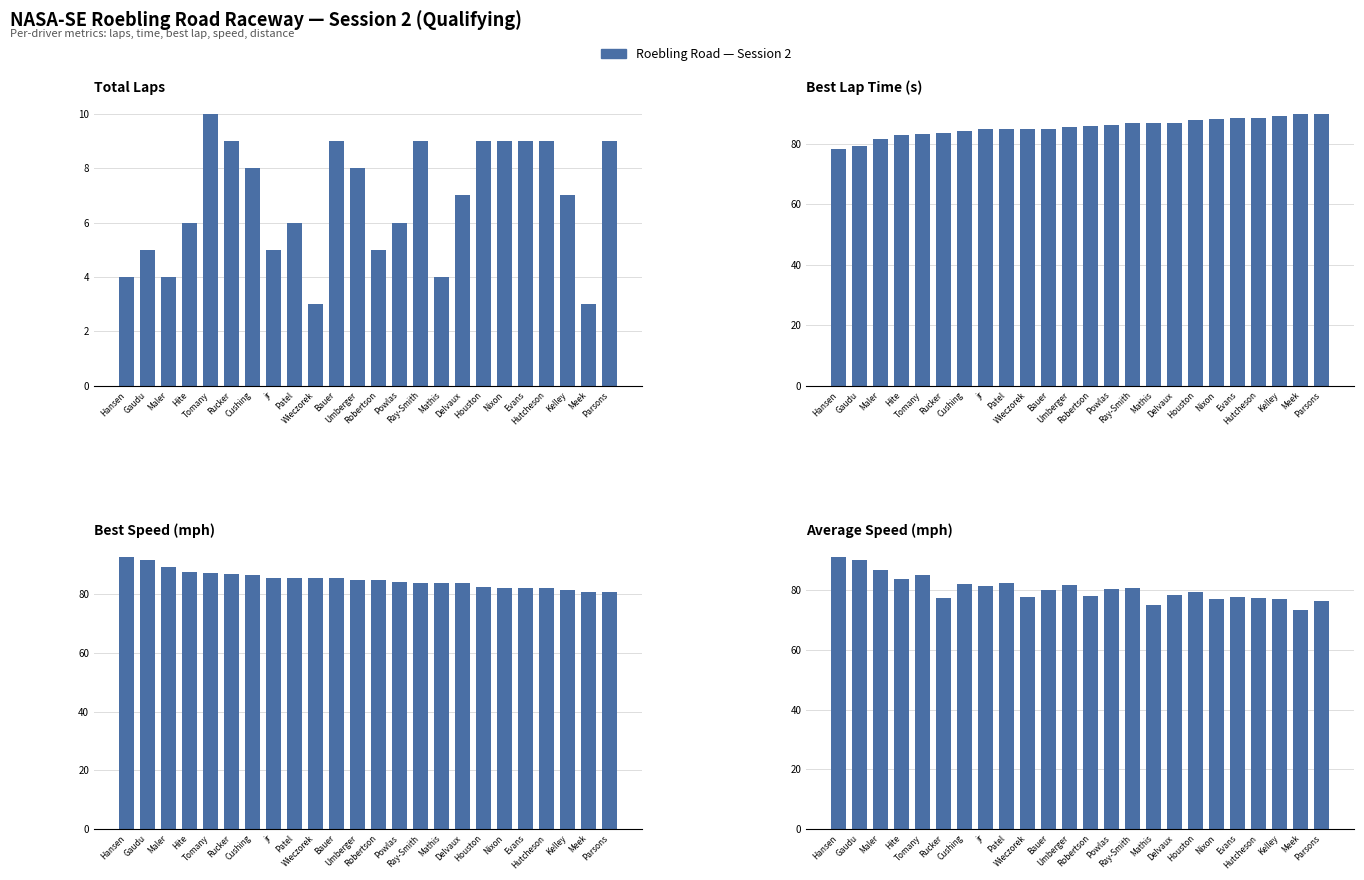

What is the maximum value for Best Speed (mph)?

92.8